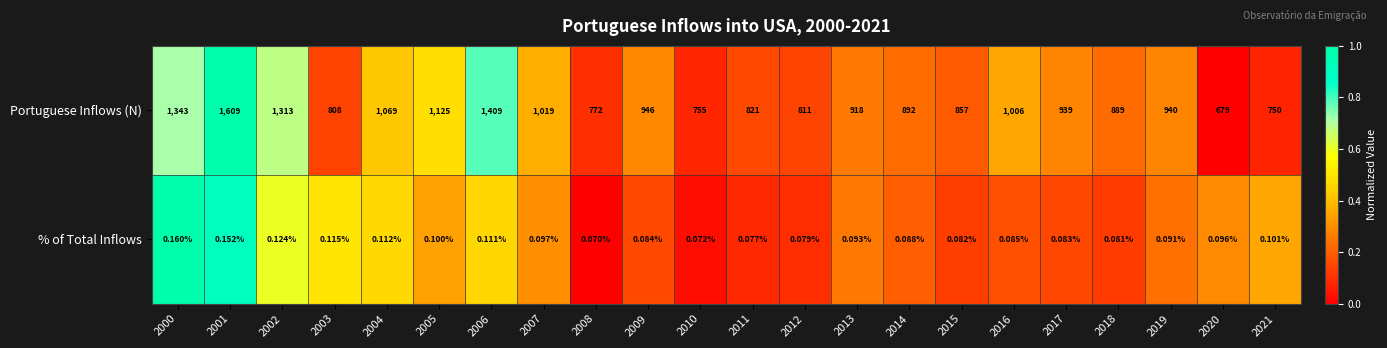

List the series in order of their overall mean, lowest first.

% of Total Inflows, Portuguese Inflows (N)